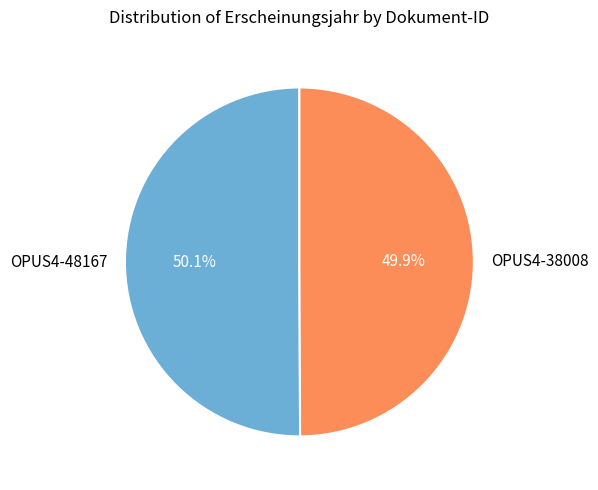

Approximately how many times larger is the value at OPUS4-38008 compared to OPUS4-48167?

1.0